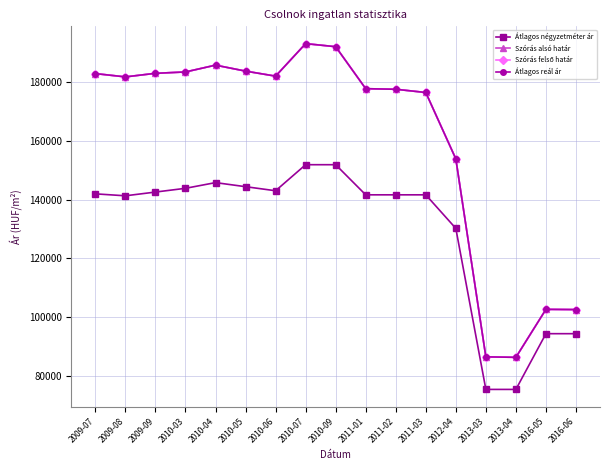

What is the lowest value of the Átlagos reál ár series?

86218